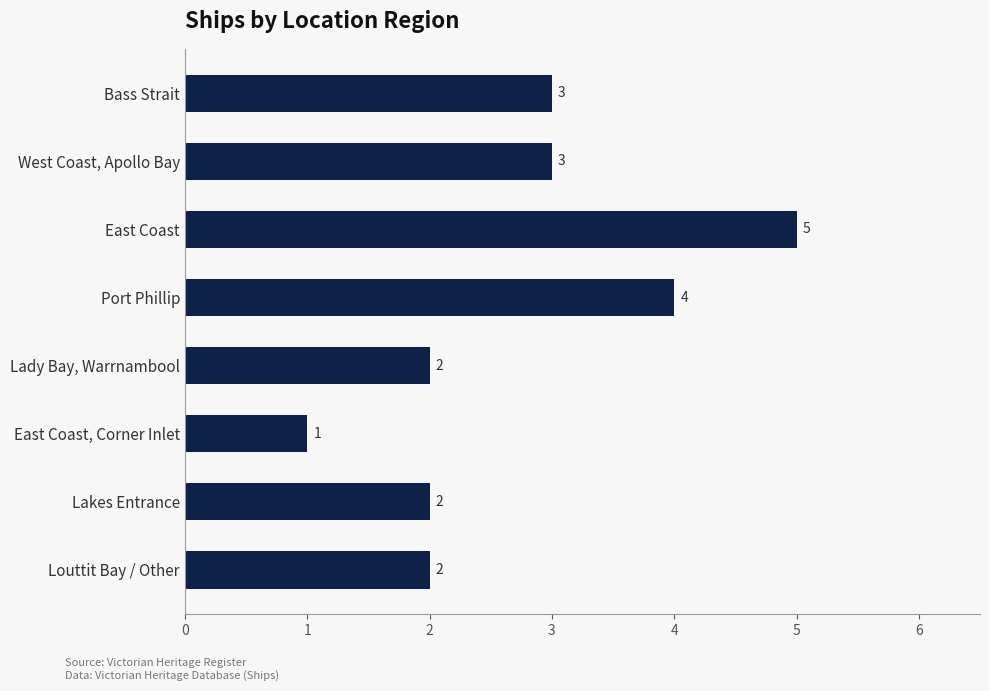

What is the greatest value displayed?

5